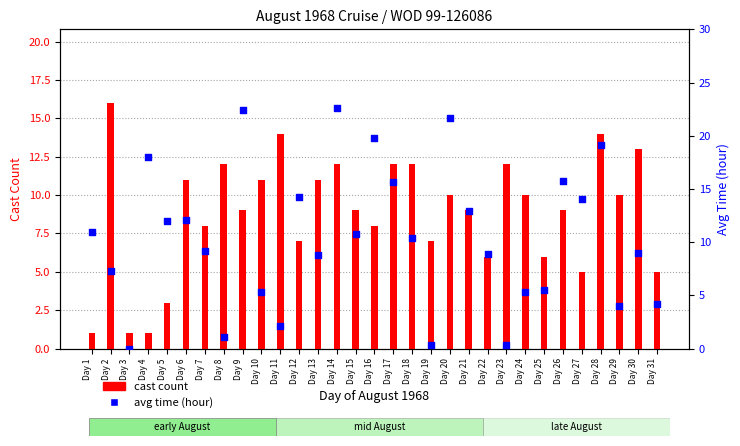

Which series has the largest Y range (max minus min)?

avg time (hour)